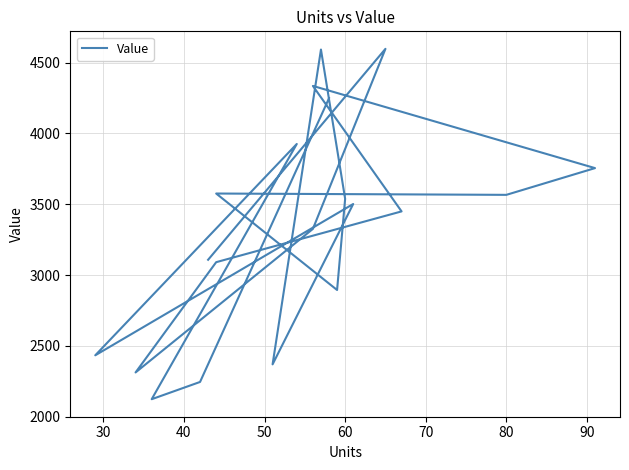

Is this an area chart (filled region under the line)?

No